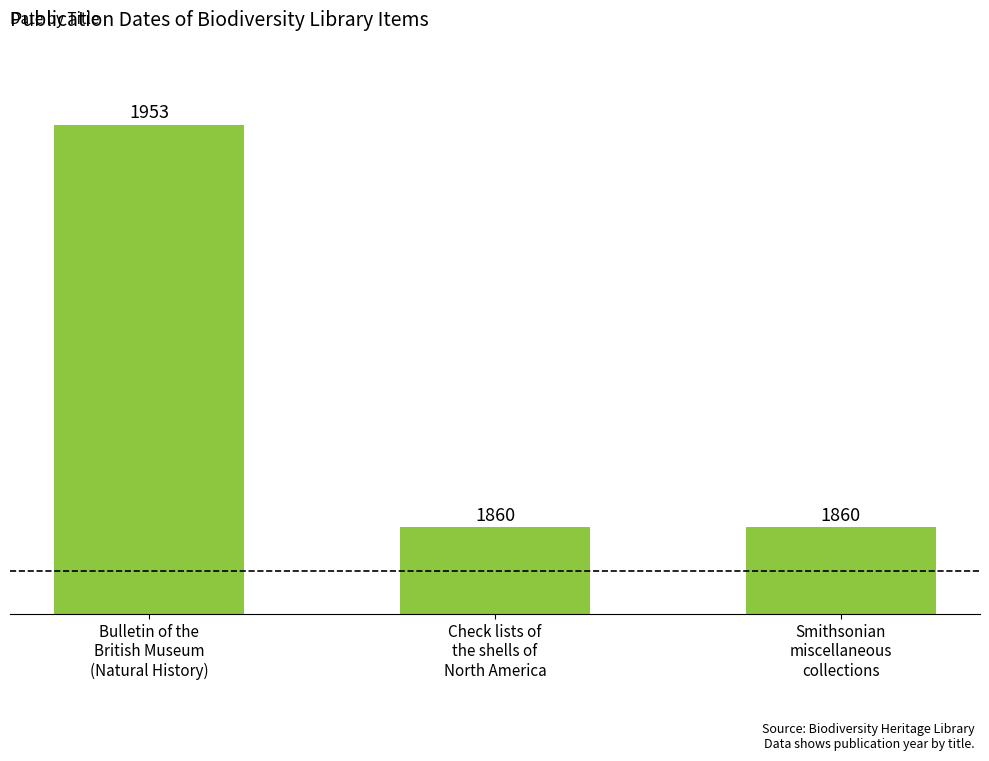

How many data points are above 1860?

1